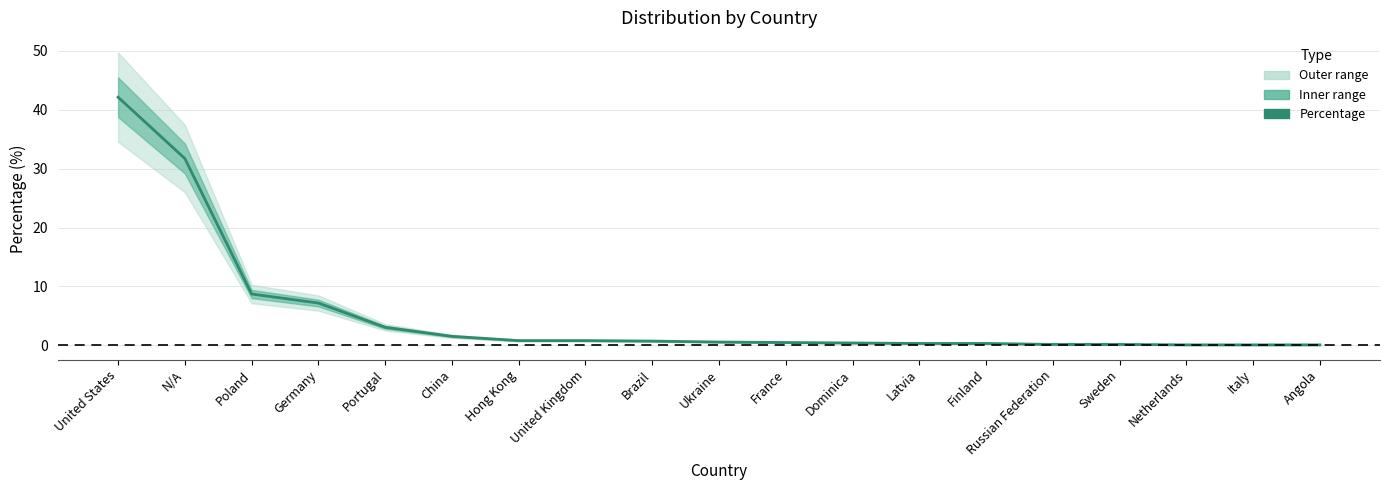

Reading left to right, list all the values displayed in this chart.

42.1	31.7	8.7	7.2	3.1	1.5	0.8	0.8	0.7	0.6	0.5	0.4	0.3	0.3	0.2	0.2	0.1	0.1	0.1